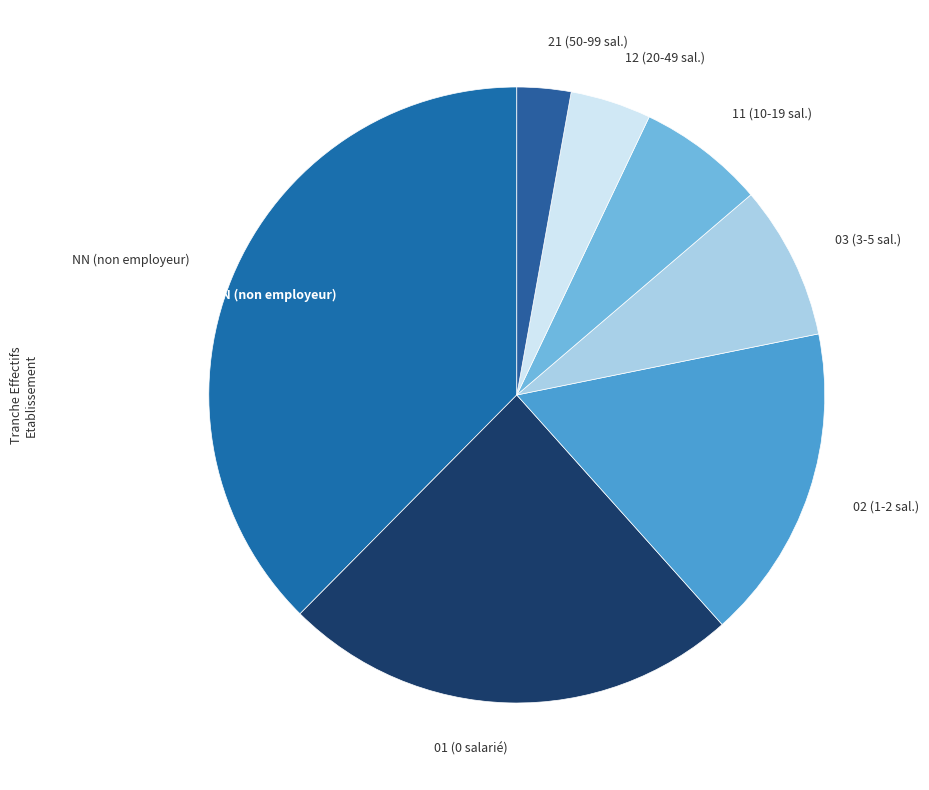

Which has a higher value, 21 or 03?

03